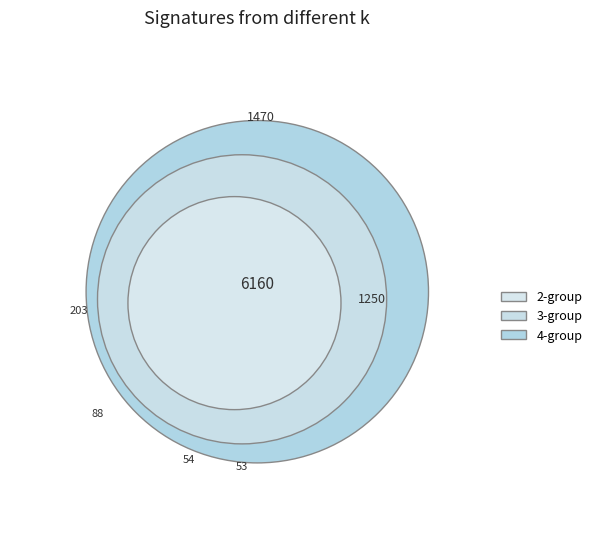

Is there a majority slice in this chart?

No